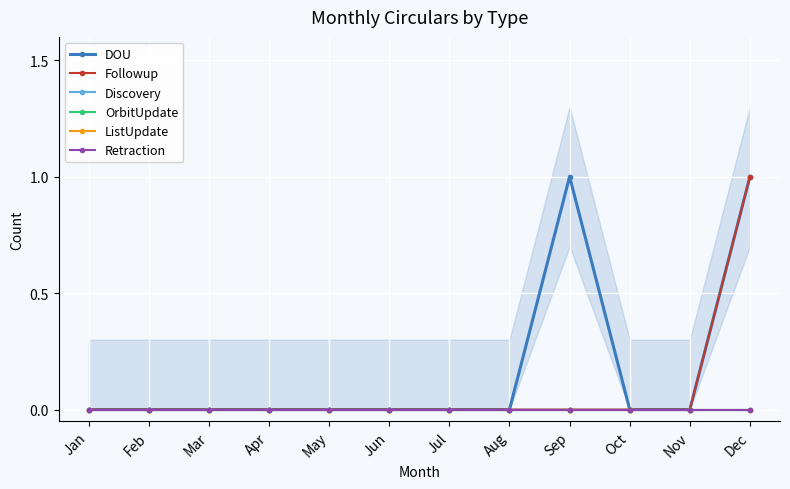

Which series has the largest range (max minus min)?

DOU